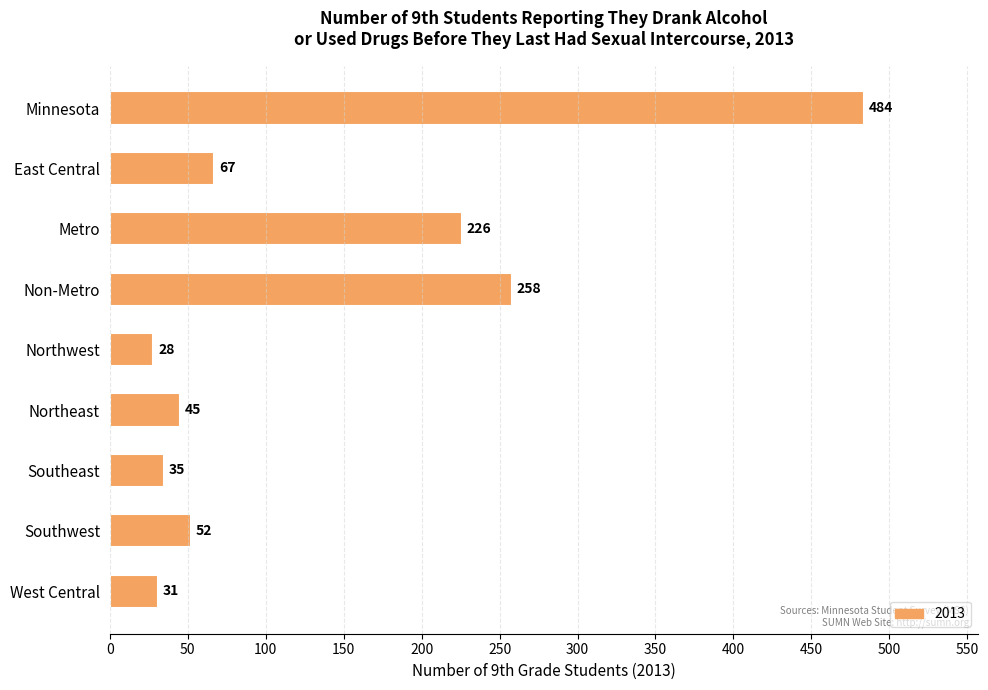

Between Southwest and Non-Metro, which is larger?

Non-Metro